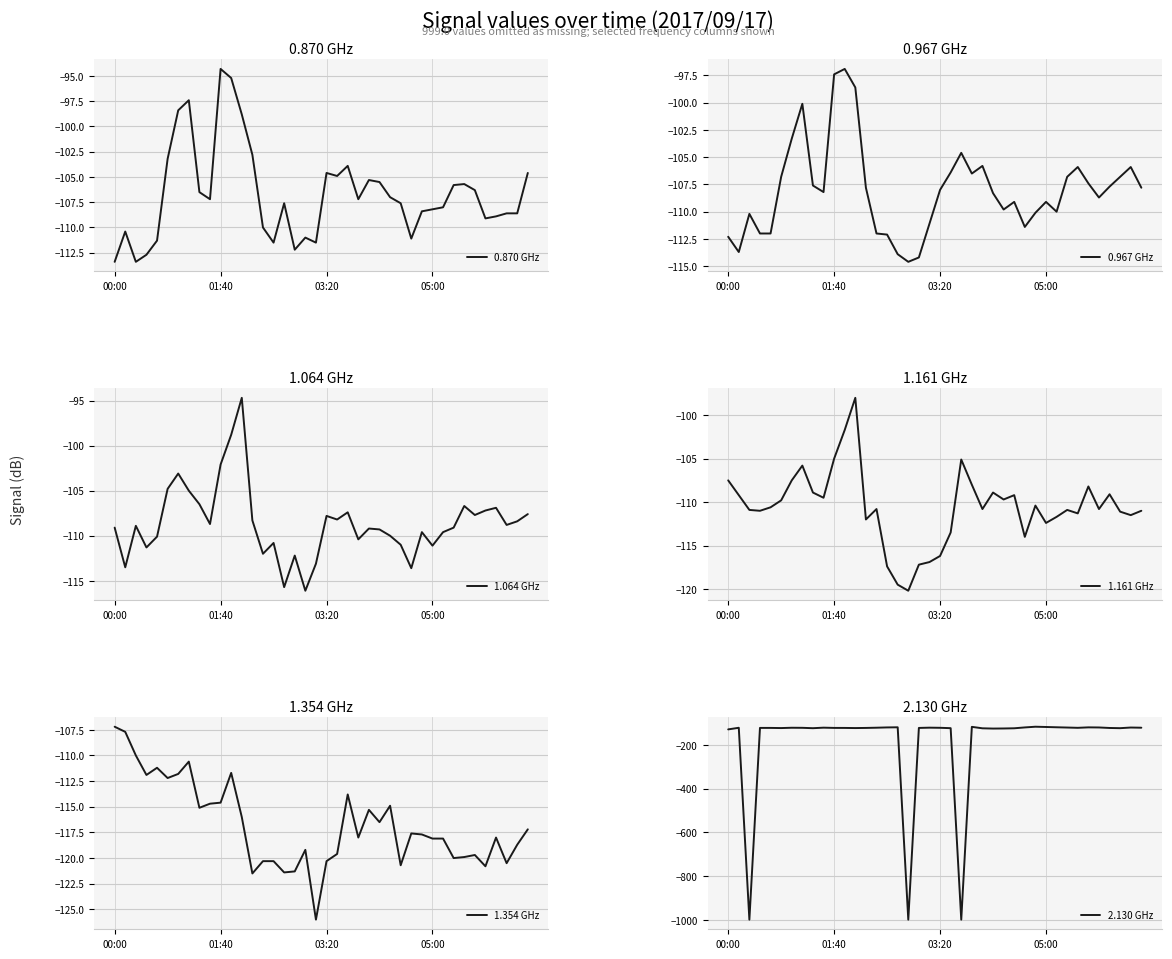

How many times do 1.354 GHz and 2.130 GHz cross each other?

10